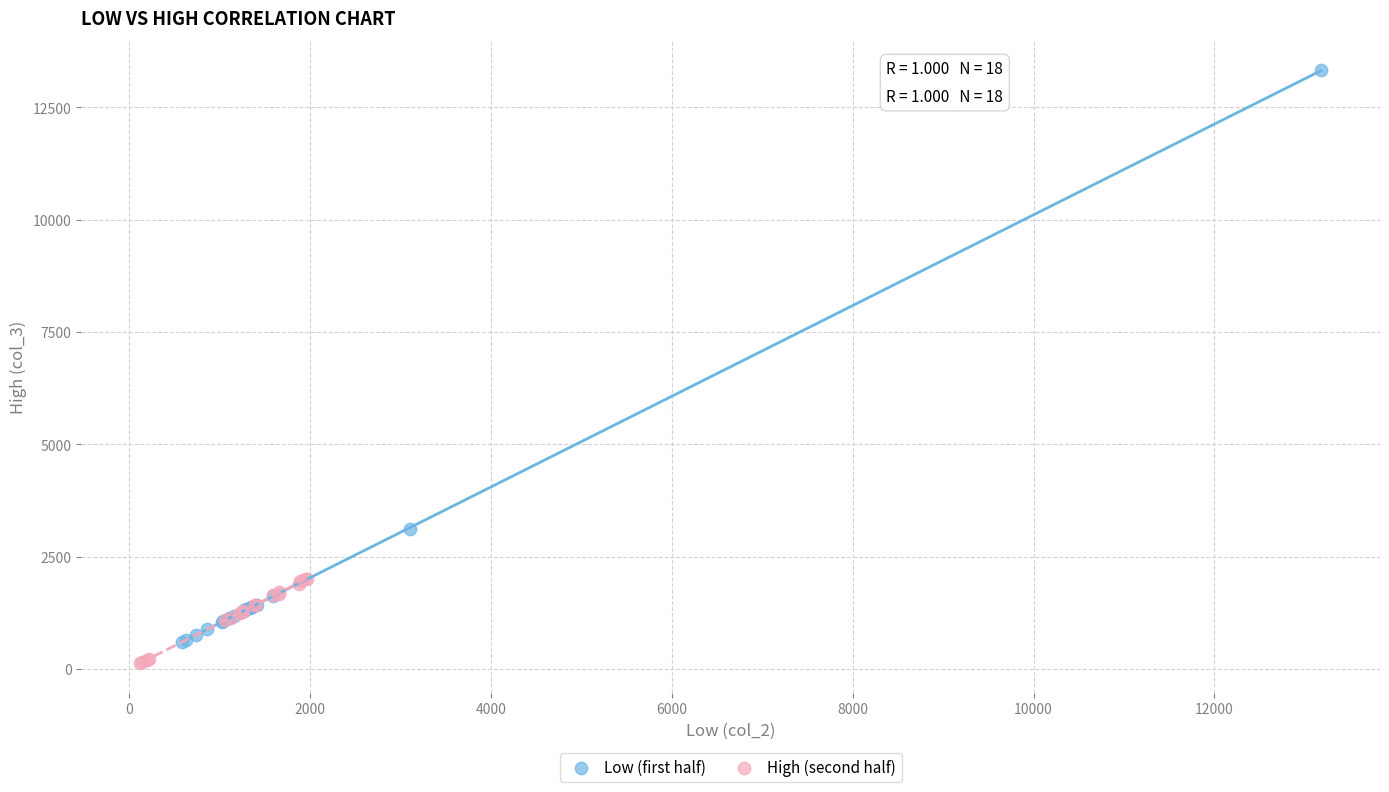

Which series has the widest spread of Y values?

Low (first half)